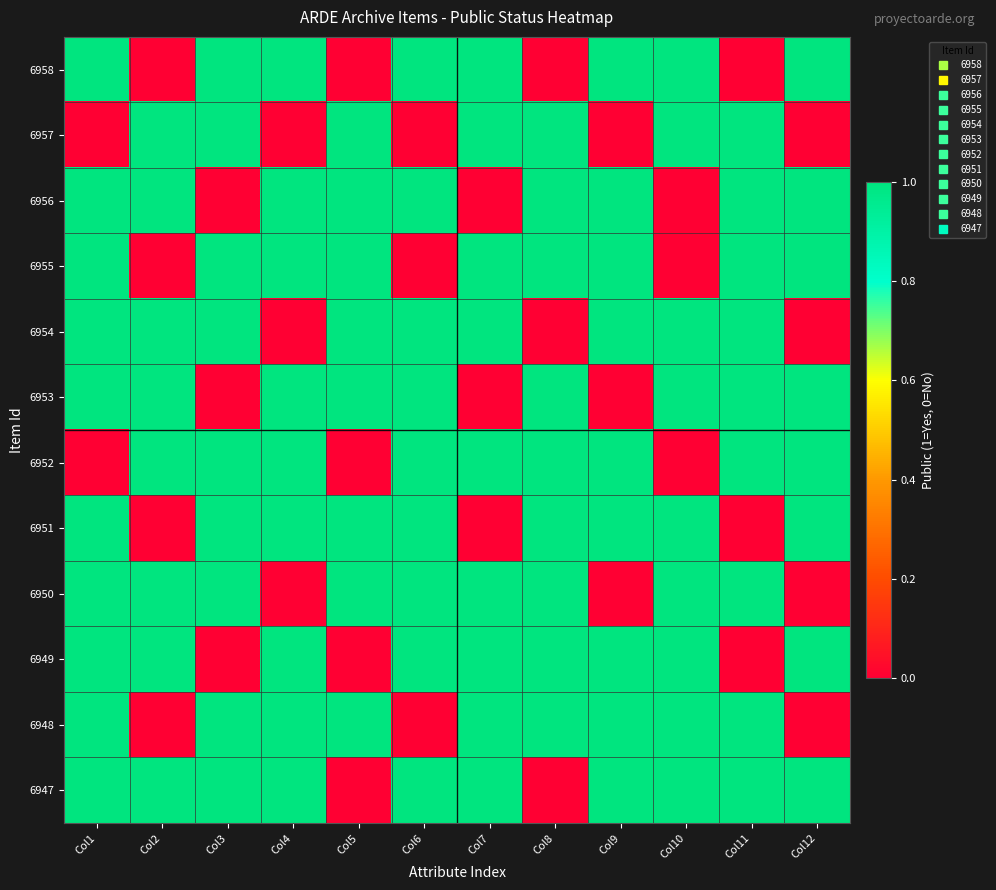

Reading right to left, list all the values displayed in this chart.

6958: Col12=1	Col11=0	Col10=1	Col9=1	Col8=0	Col7=1	Col6=1	Col5=0	Col4=1	Col3=1	Col2=0	Col1=1
6957: Col12=0	Col11=1	Col10=1	Col9=0	Col8=1	Col7=1	Col6=0	Col5=1	Col4=0	Col3=1	Col2=1	Col1=0
6956: Col12=1	Col11=1	Col10=0	Col9=1	Col8=1	Col7=0	Col6=1	Col5=1	Col4=1	Col3=0	Col2=1	Col1=1
6955: Col12=1	Col11=1	Col10=0	Col9=1	Col8=1	Col7=1	Col6=0	Col5=1	Col4=1	Col3=1	Col2=0	Col1=1
6954: Col12=0	Col11=1	Col10=1	Col9=1	Col8=0	Col7=1	Col6=1	Col5=1	Col4=0	Col3=1	Col2=1	Col1=1
6953: Col12=1	Col11=1	Col10=1	Col9=0	Col8=1	Col7=0	Col6=1	Col5=1	Col4=1	Col3=0	Col2=1	Col1=1
6952: Col12=1	Col11=1	Col10=0	Col9=1	Col8=1	Col7=1	Col6=1	Col5=0	Col4=1	Col3=1	Col2=1	Col1=0
6951: Col12=1	Col11=0	Col10=1	Col9=1	Col8=1	Col7=0	Col6=1	Col5=1	Col4=1	Col3=1	Col2=0	Col1=1
6950: Col12=0	Col11=1	Col10=1	Col9=0	Col8=1	Col7=1	Col6=1	Col5=1	Col4=0	Col3=1	Col2=1	Col1=1
6949: Col12=1	Col11=0	Col10=1	Col9=1	Col8=1	Col7=1	Col6=1	Col5=0	Col4=1	Col3=0	Col2=1	Col1=1
6948: Col12=0	Col11=1	Col10=1	Col9=1	Col8=1	Col7=1	Col6=0	Col5=1	Col4=1	Col3=1	Col2=0	Col1=1
6947: Col12=1	Col11=1	Col10=1	Col9=1	Col8=0	Col7=1	Col6=1	Col5=0	Col4=1	Col3=1	Col2=1	Col1=1